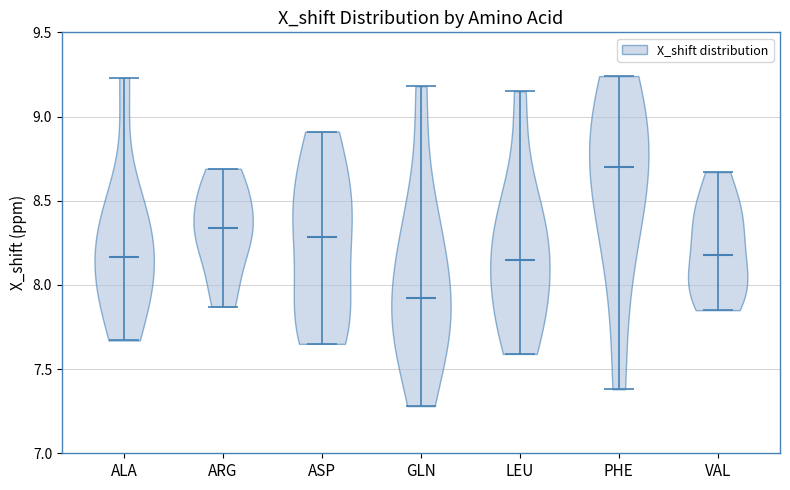

Which violin has the lowest median line?

GLN